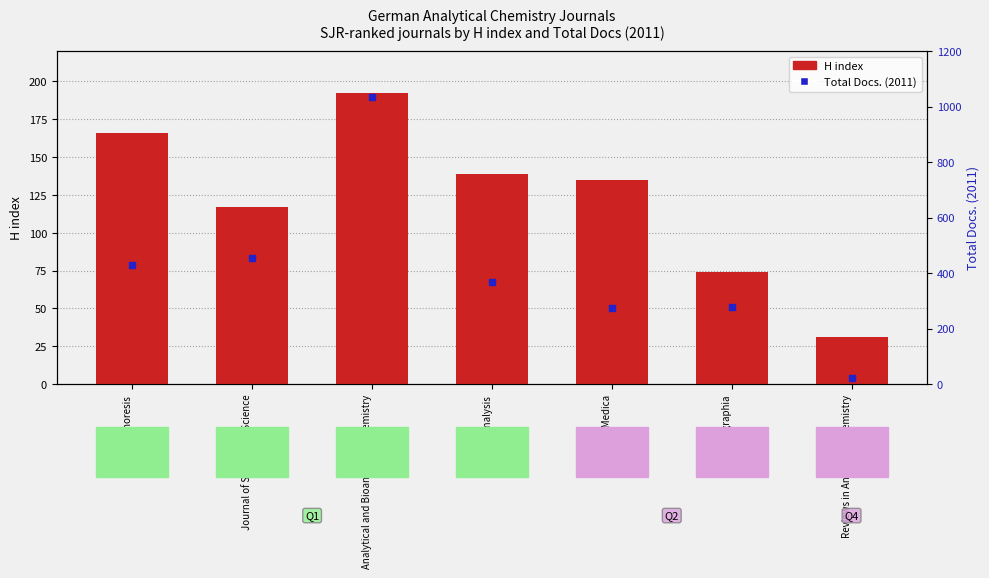

What are all the series names shown in the legend?

H index, Total Docs. (2011)